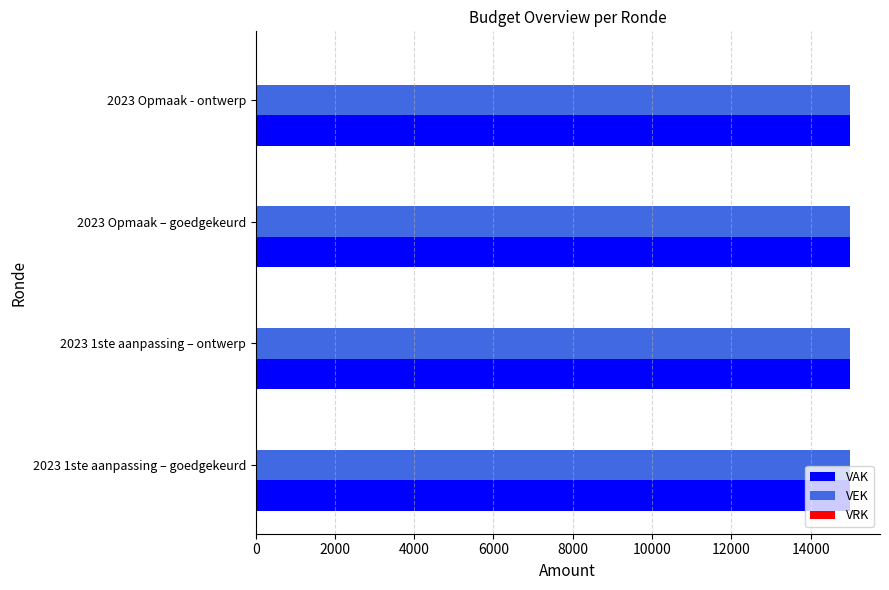

The VAK series shows 15000 at 2023 Opmaak – goedgekeurd. True or false?

True